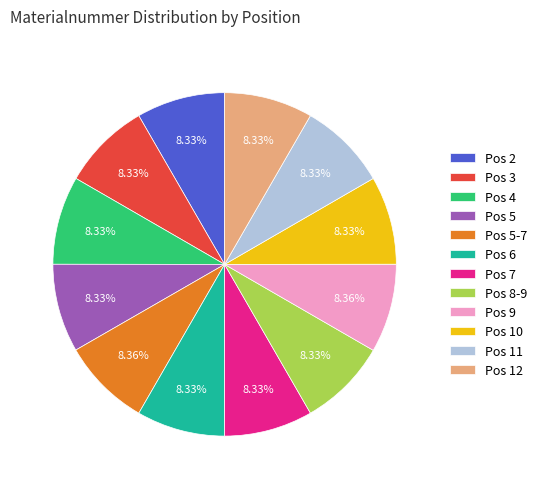

Is the sum of Pos 7 and Pos 12 greater than half?

No